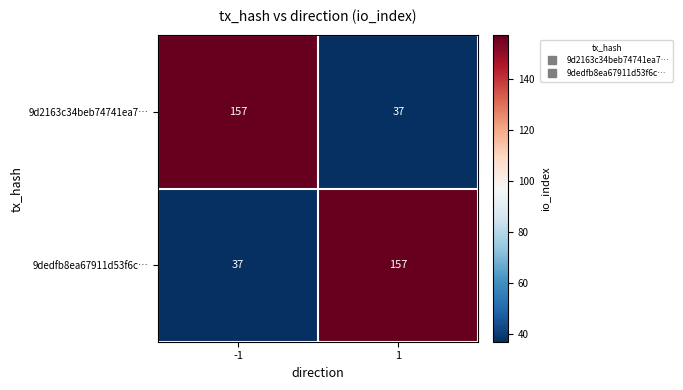

Rank the series at -1 from highest to lowest value.

9d2163c34beb74741ea7…, 9dedfb8ea67911d53f6c…